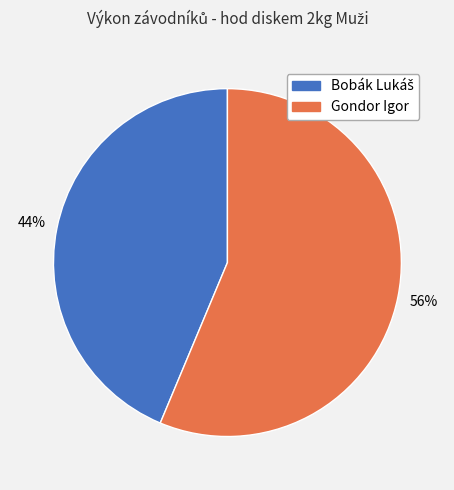

True or false: Gondor Igor accounts for 56% of the total.

True